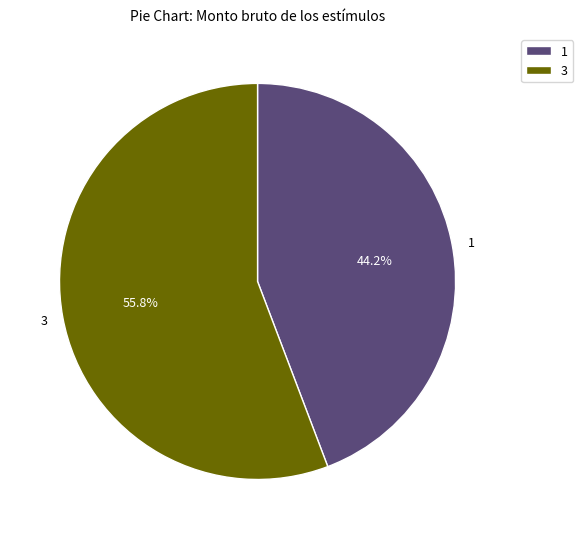

Approximately how many times larger is the value at 3 compared to 1?

1.3